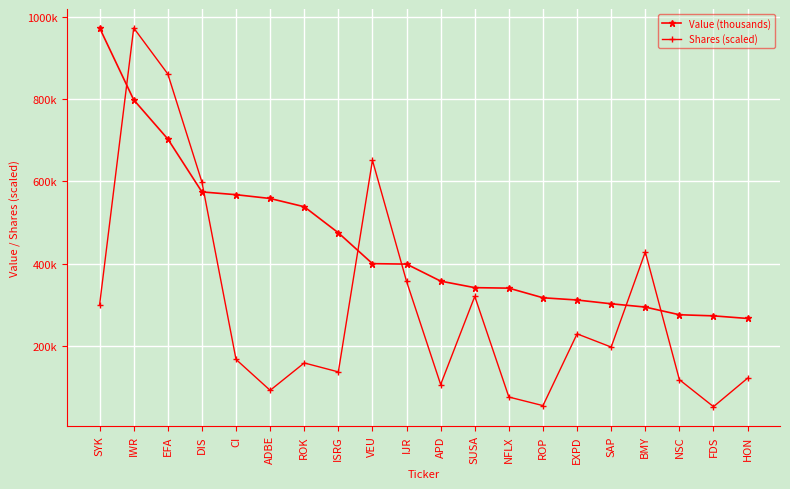

Rank the series by their average value, from highest to lowest.

Value (thousands), Shares (scaled)